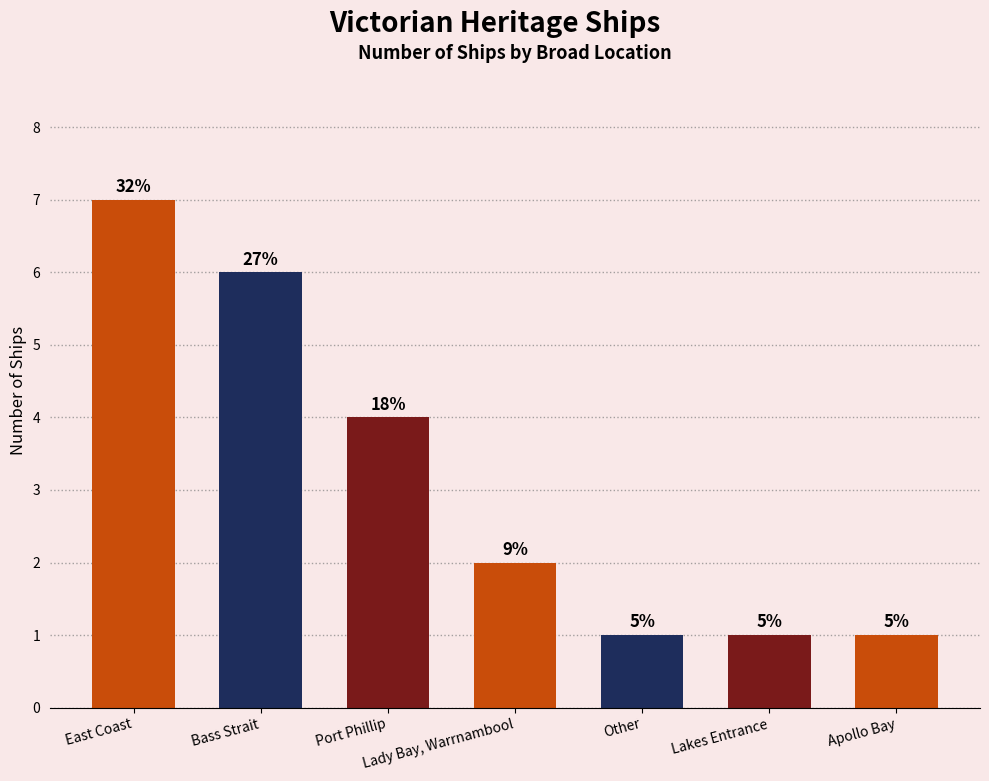

How many bars are there in total?

7